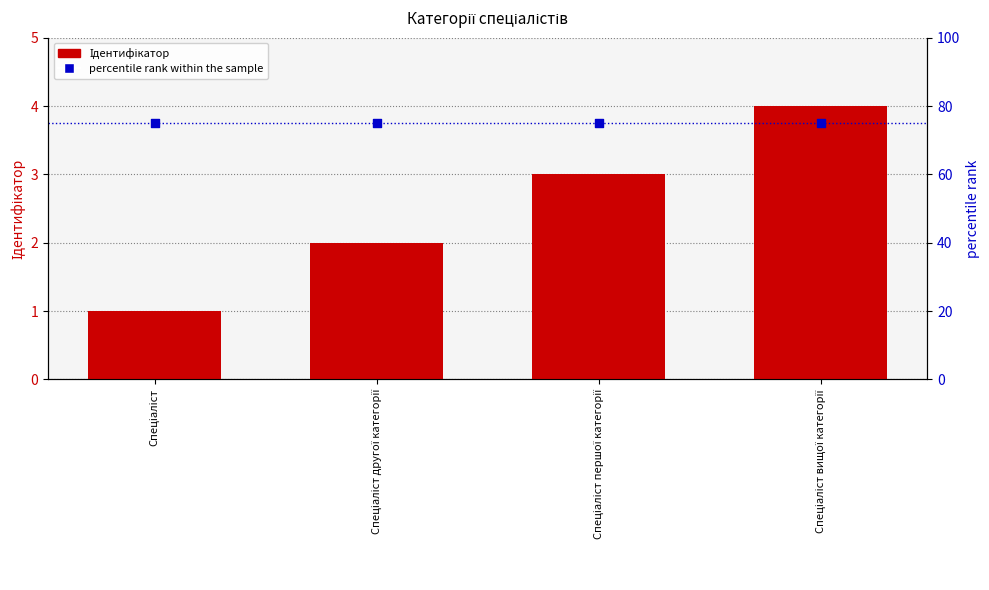

Is the value of Ідентифікатор at Спеціаліст другої категорії greater than the value of percentile rank within the sample at Спеціаліст першої категорії?

No